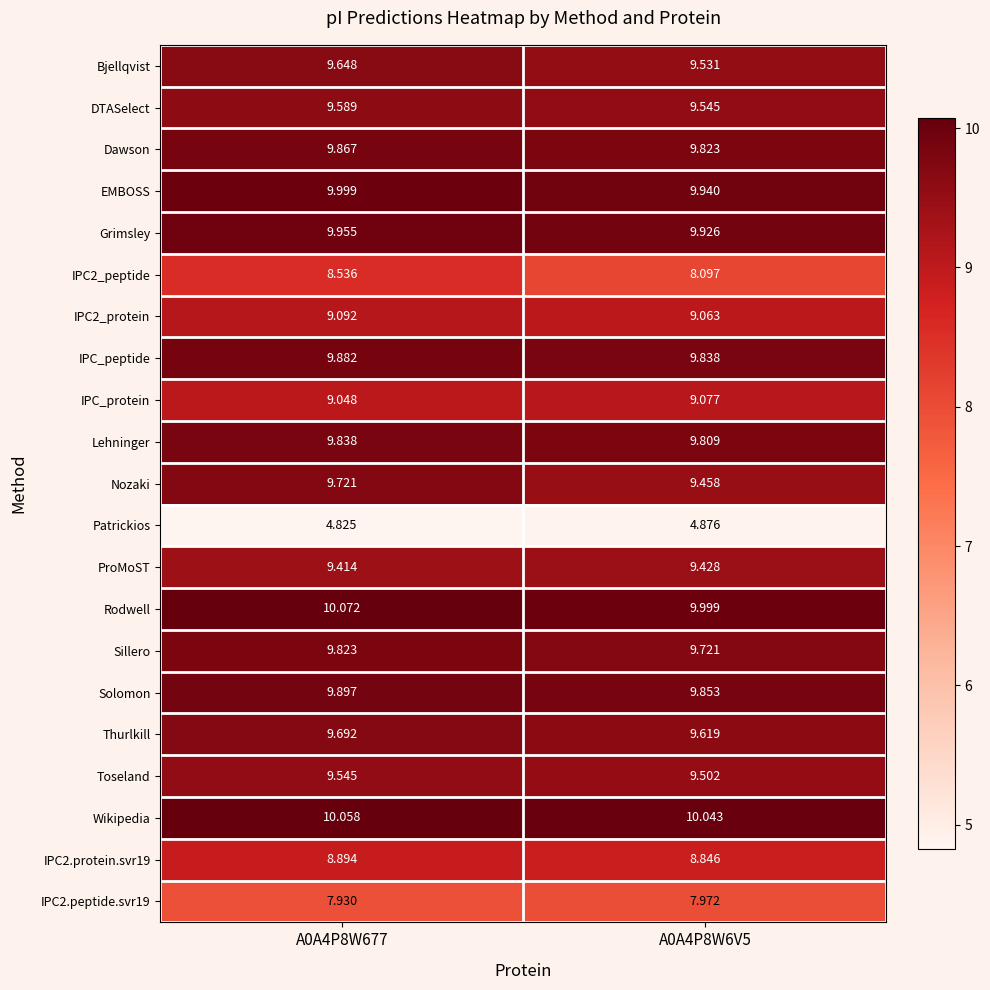

Count the number of data series in this chart.

21